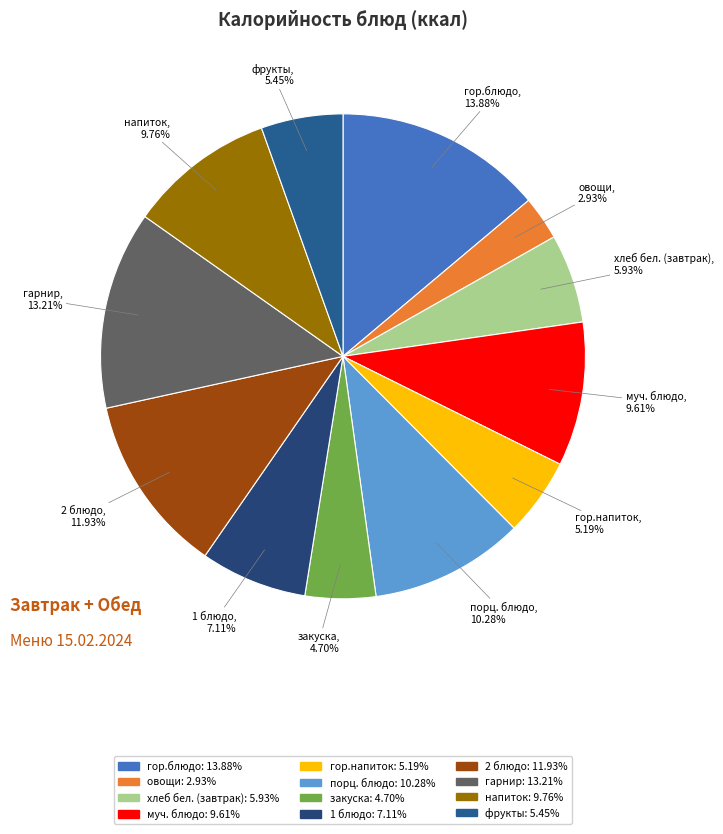

To the nearest percent, what is the average slice percentage?

8%